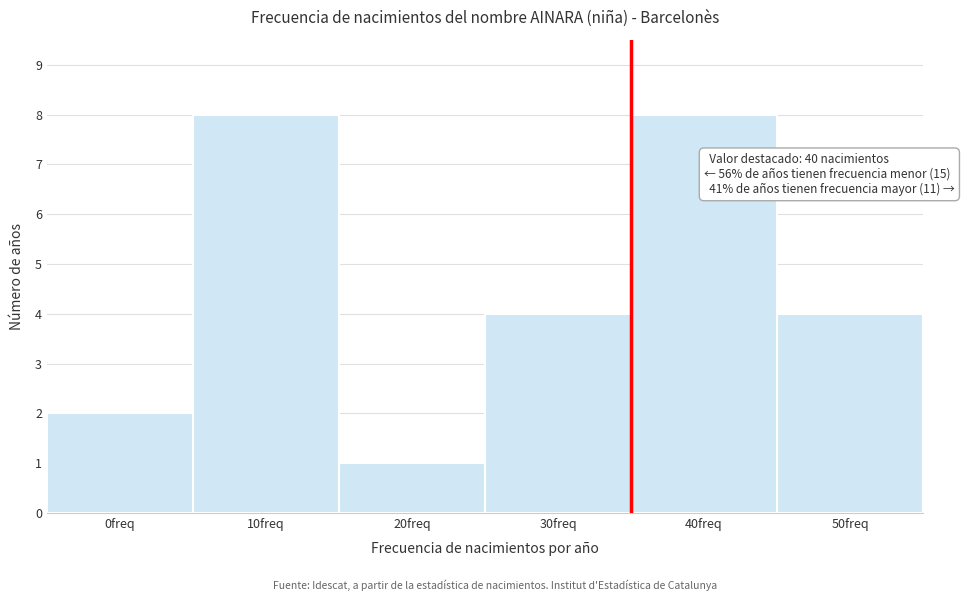

Reading right to left, list all the values displayed in this chart.

50freq=4	40freq=8	30freq=4	20freq=1	10freq=8	0freq=2